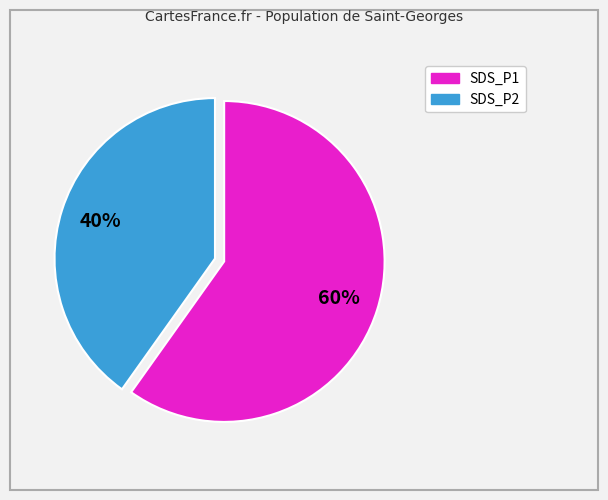

Between SDS_P2 and SDS_P1, which is larger?

SDS_P1